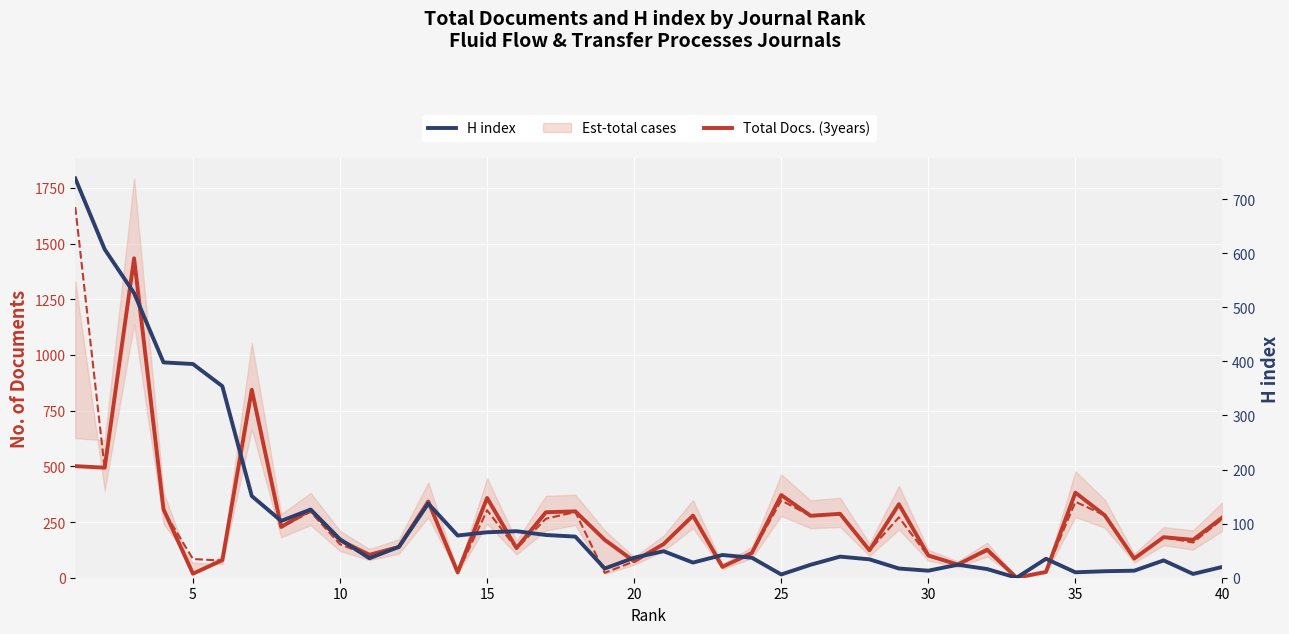

The H index series shows 10 at 31. True or false?

False